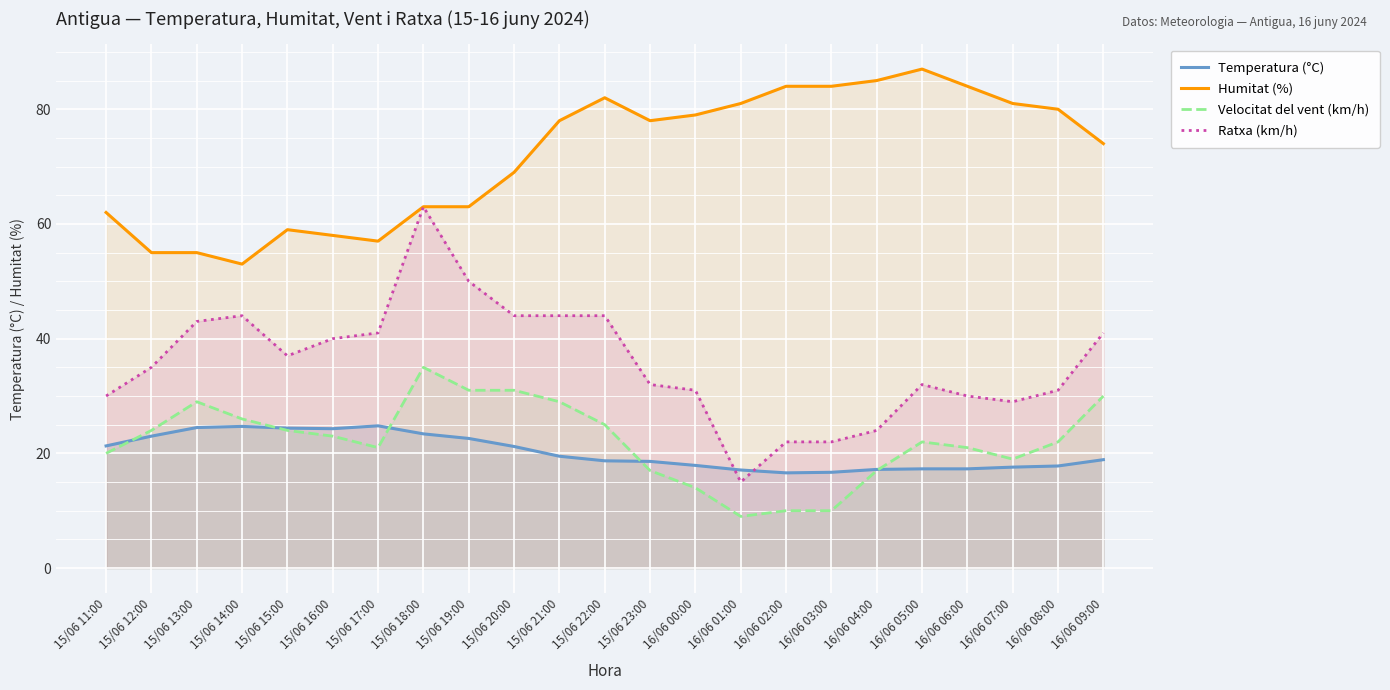

Does the chart display data point markers on the line(s)?

No